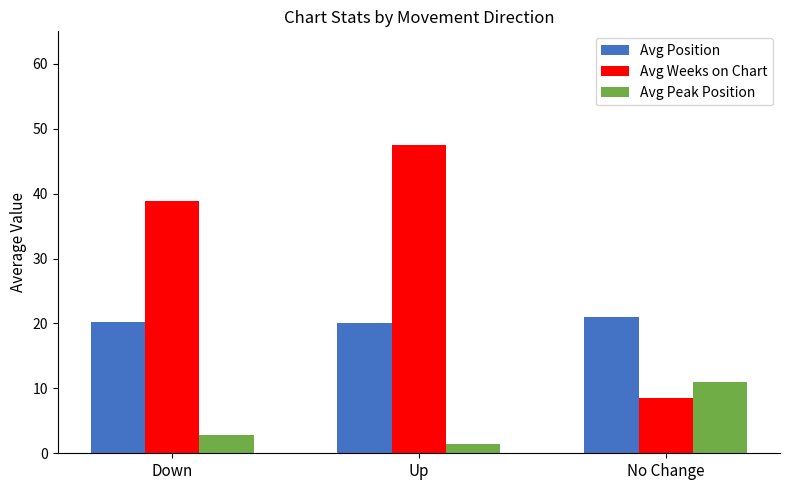

Rank the series by their average value, from highest to lowest.

Avg Weeks on Chart, Avg Position, Avg Peak Position